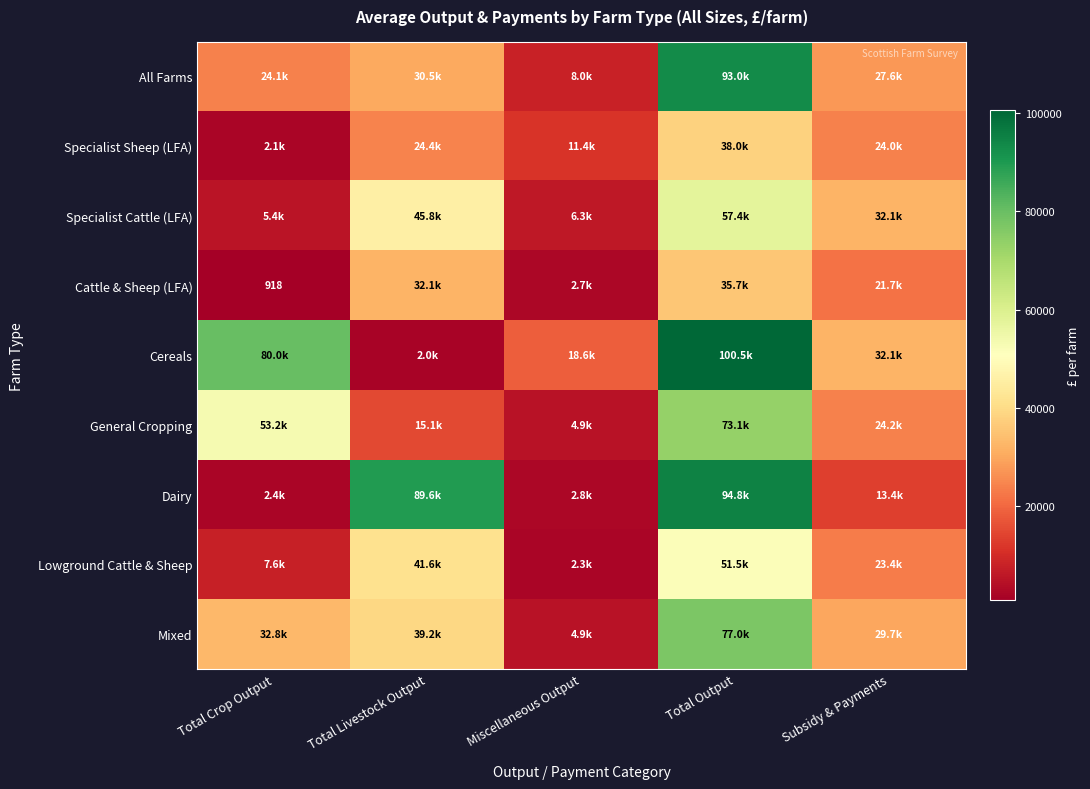

Which series has the largest range (max minus min)?

Cereals